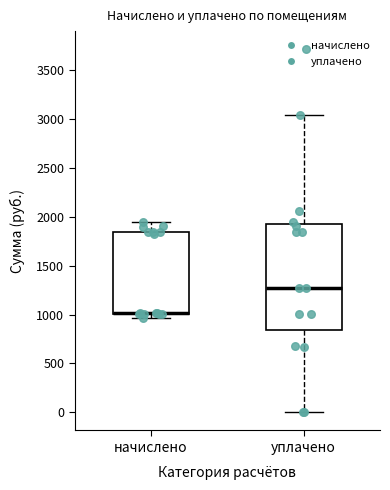

Reading left to right, read every box against the y-axis: the position of its median line, the range the box covers, and the ends of its whiskers. The values are not printed on the chart, so give them approximately, as read against the axis.

начислено: median 1000 (drawn on the box's lower edge), box 1000 to 1850, whiskers 950 to 1950
уплачено: median 1300, box 850 to 1950, whiskers 0 to 3050